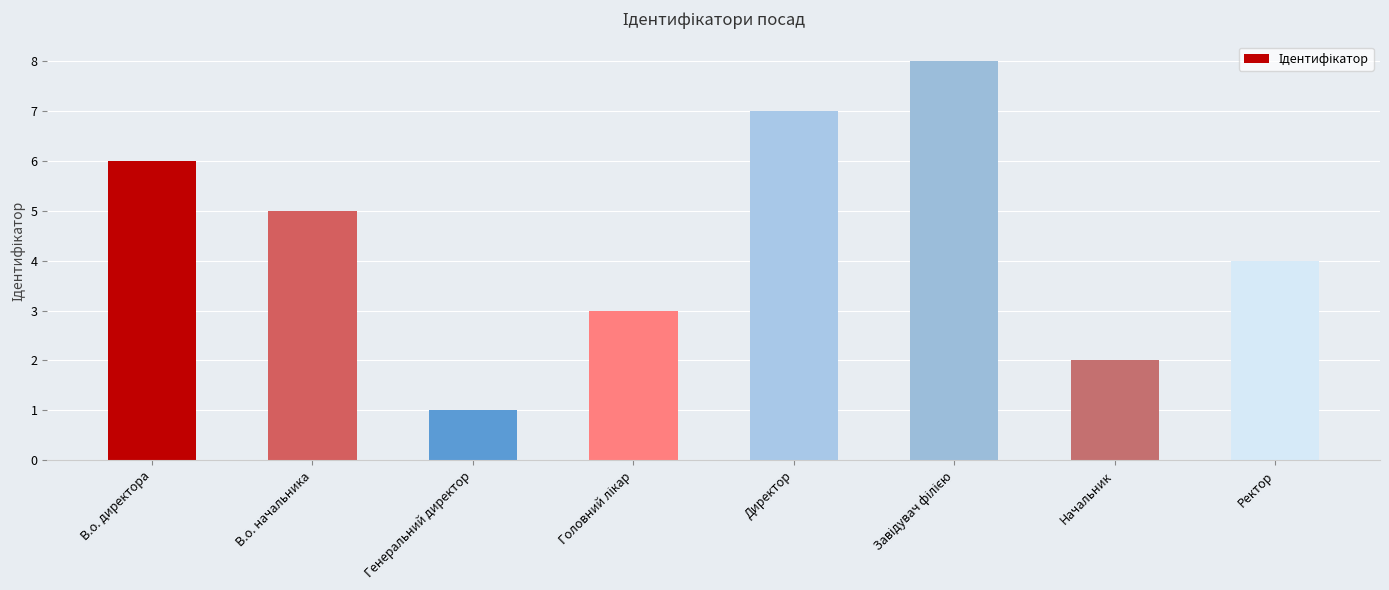

At which label does the data first exceed 5?

В.о. директора